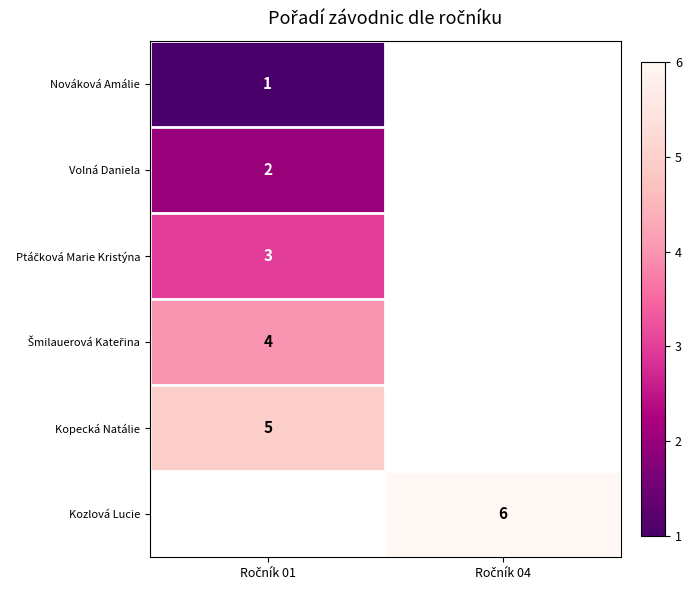

Is it true that row_2 equals 3.0 at Ročník 01?

True